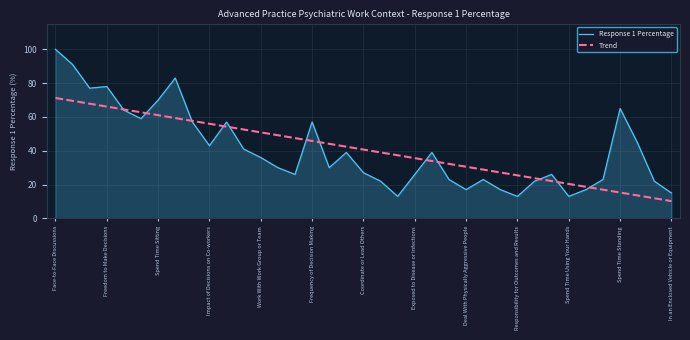

Which series has the widest spread of values?

Response 1 Percentage